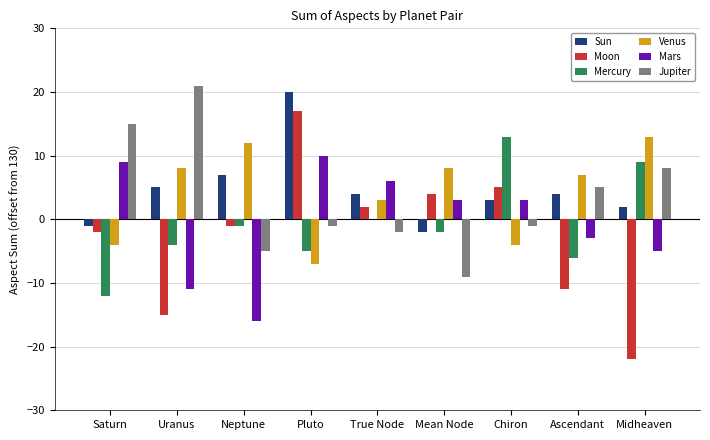

What is the sum of all Mercury values?

-8